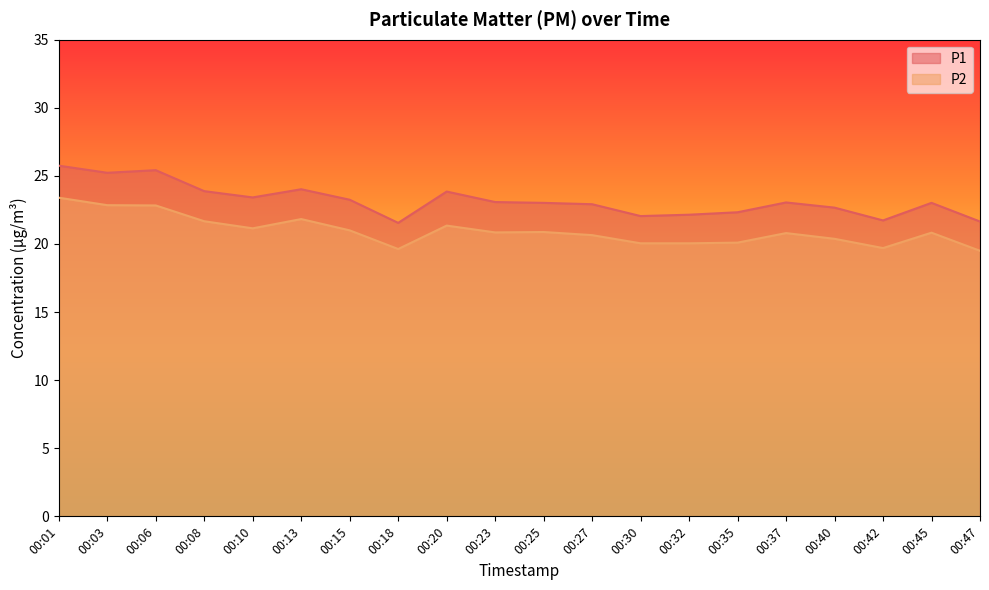

What is the spread (max minus min) of values at 00:10?

2.3